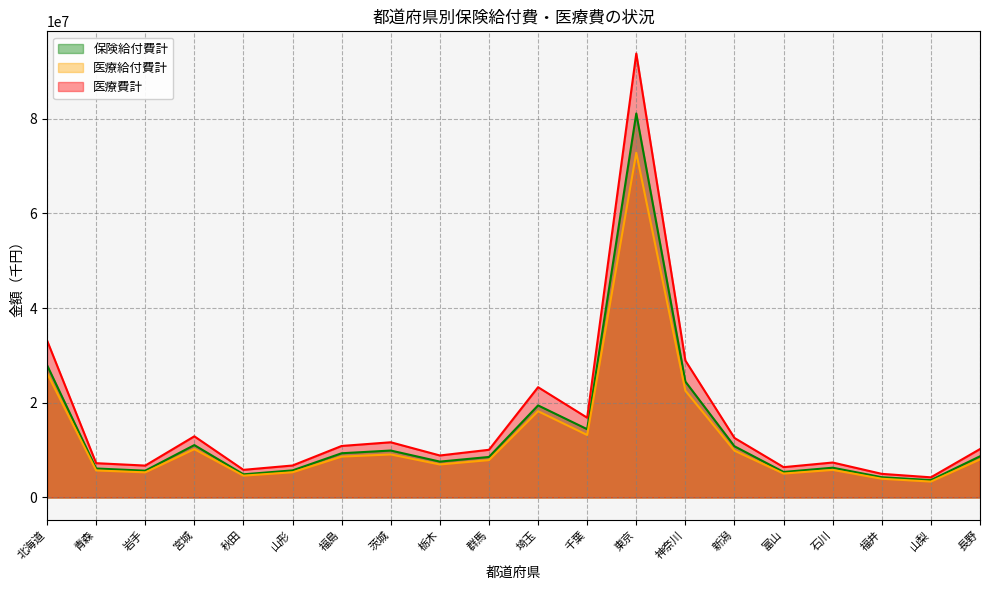

What is the average value of the 保険給付費計 series?

13772784.6